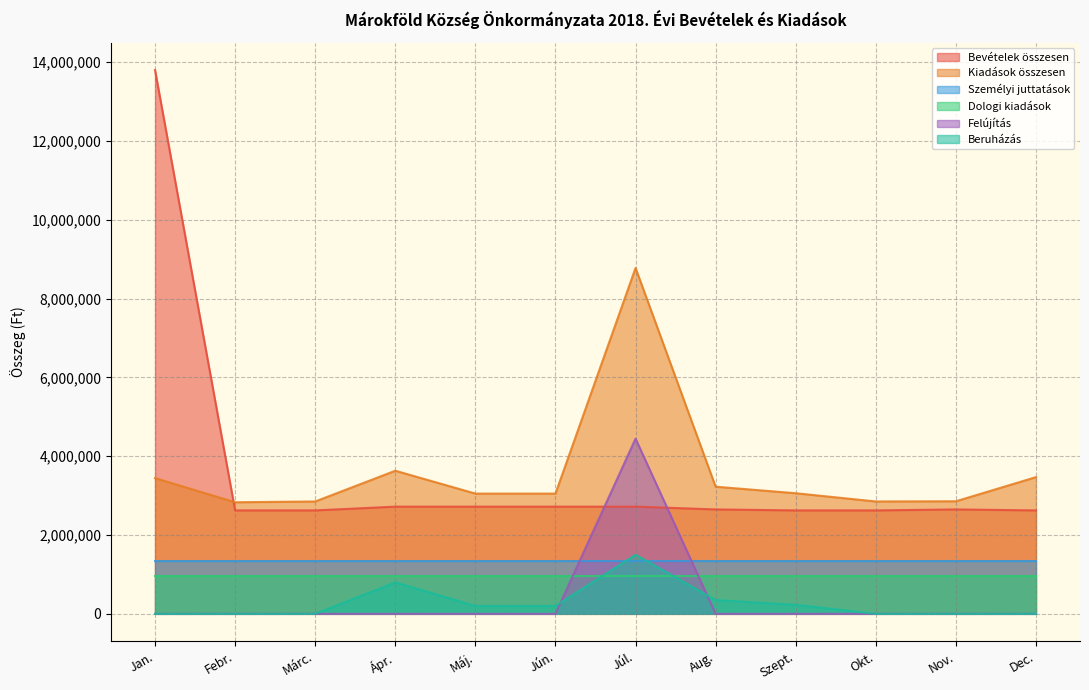

What is the highest value of the Személyi juttatások series?

1340167